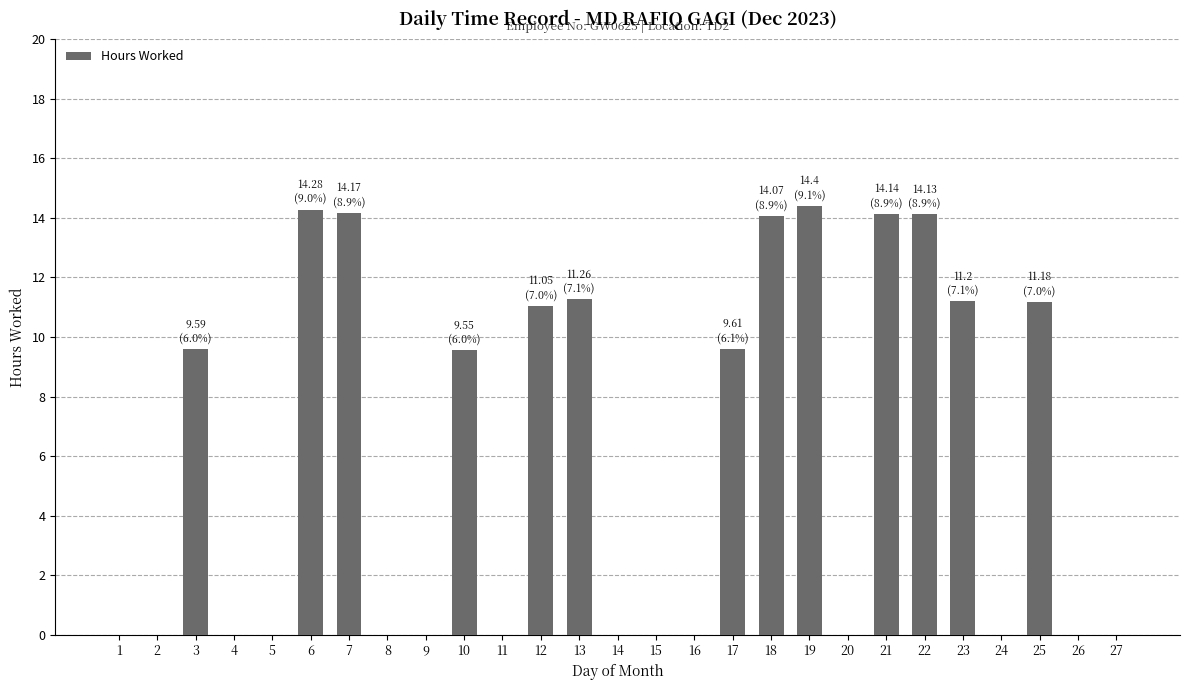

Is it true that the value at 7 is 14.2?

True